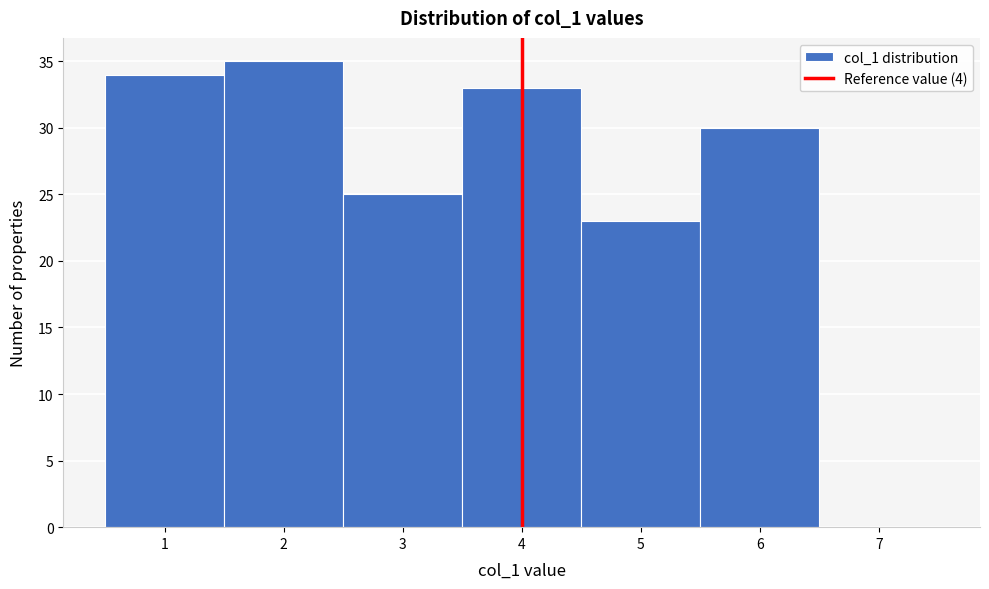

Reading left to right, list every bar in this chart as the range it spans on the x-axis followed by its height. The values are not printed on the chart, so give them approximately, as read against the axis.

0.5 to 1.5: 34
1.5 to 2.5: 35
2.5 to 3.5: 25
3.5 to 4.5: 33
4.5 to 5.5: 23
5.5 to 6.5: 30
6.5 to 7.5: 0